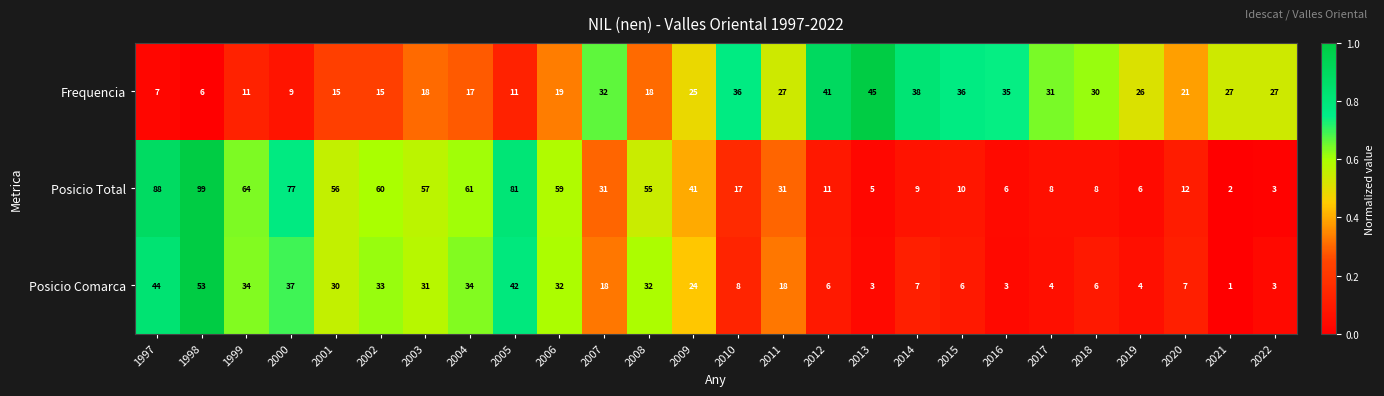

Which series has the largest range (max minus min)?

Posicio Total